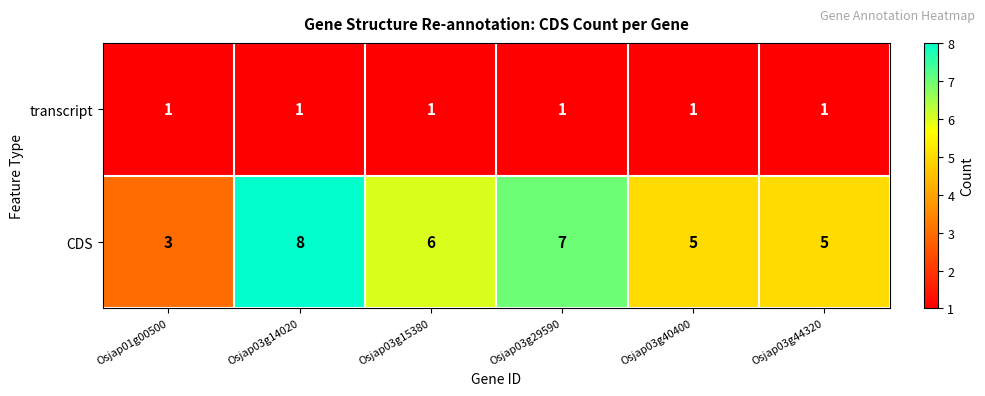

Count the number of data series in this chart.

2